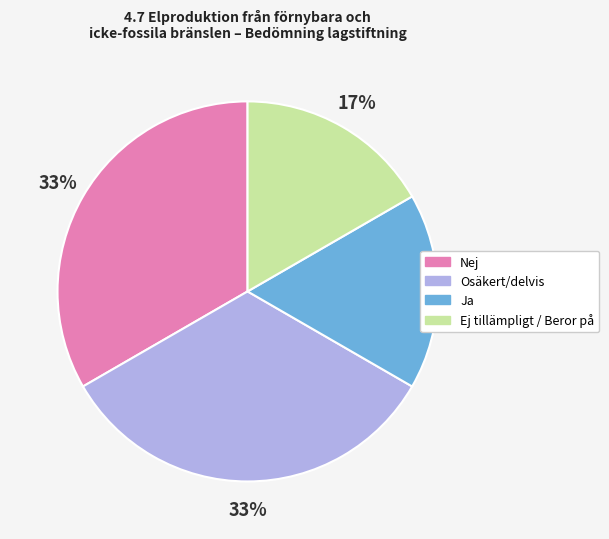

What is the ratio of the value at Ja to the value at Nej?

0.5